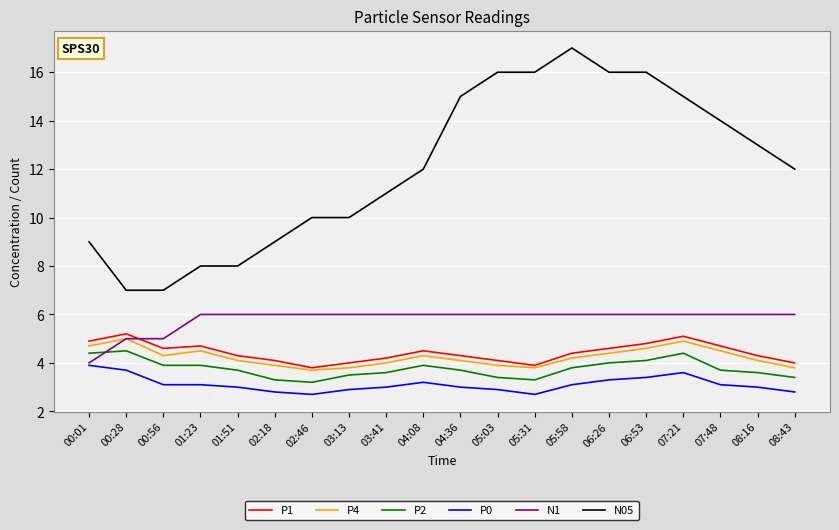

True or false: N05 and P0 intersect in this chart.

False